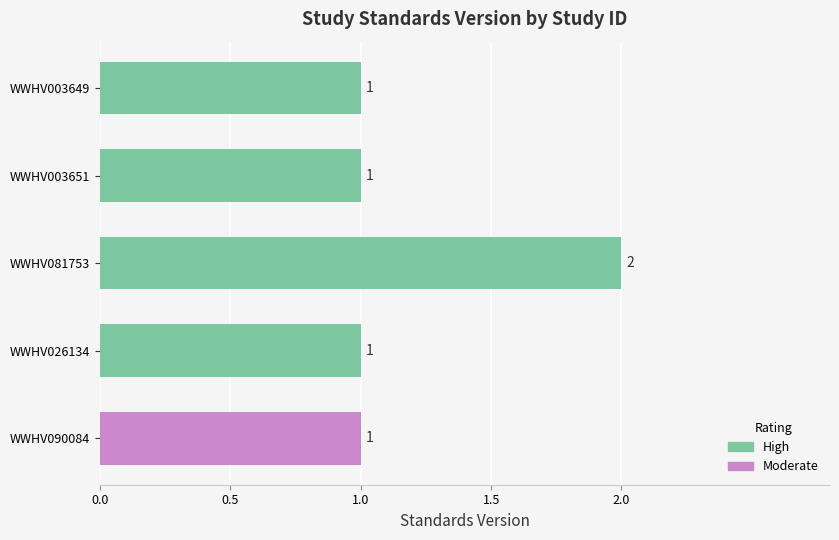

The value at WWHV026134 is 1. True or false?

True